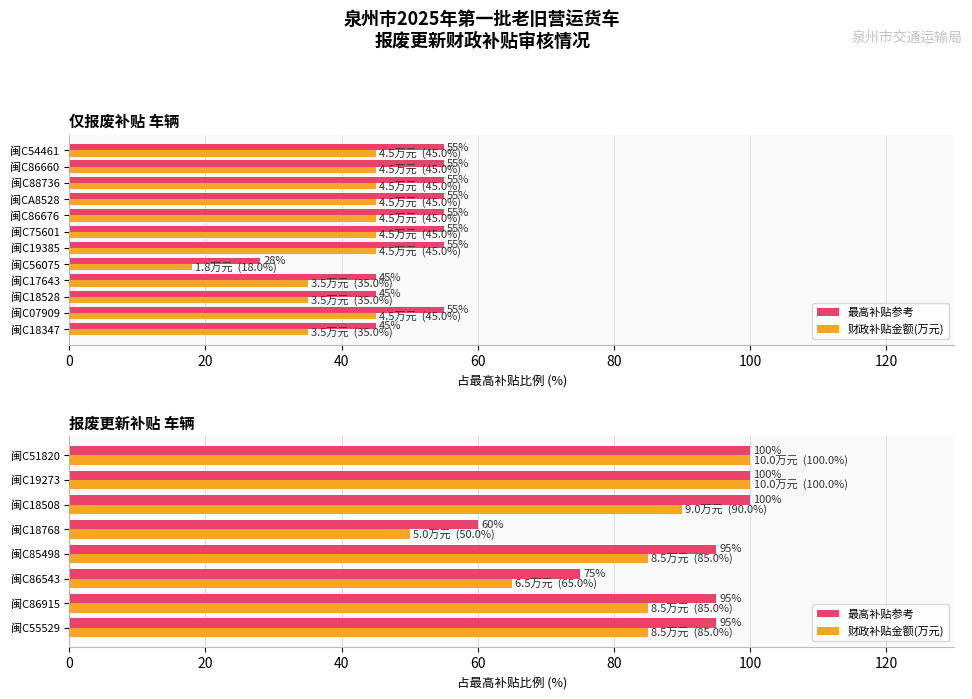

Which series has the largest total across all categories?

最高补贴参考